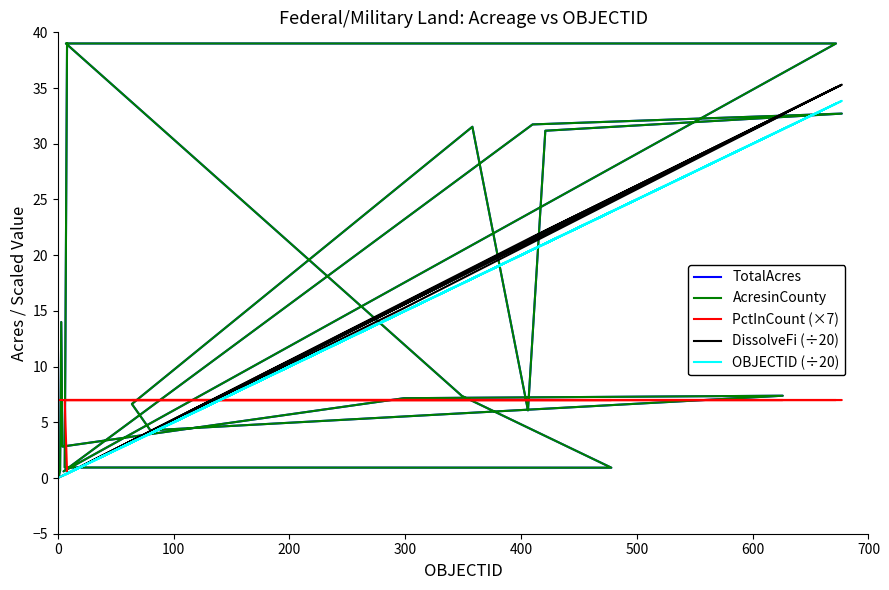

Does the chart display data point markers on the line(s)?

No